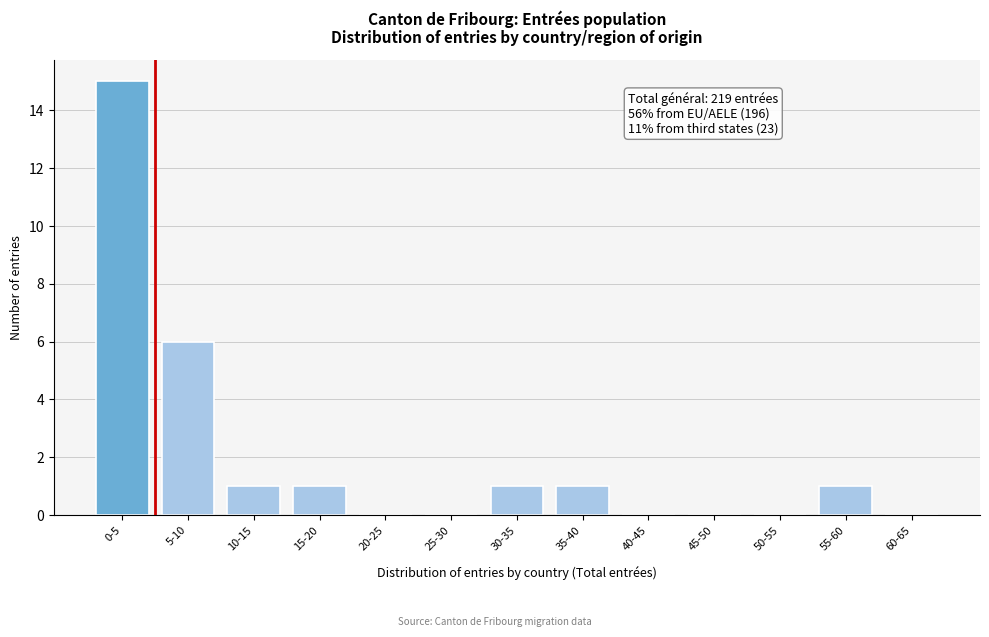

Reading left to right, what are all the values shown in this chart?

0-5=15	5-10=6	10-15=1	15-20=1	20-25=0	25-30=0	30-35=1	35-40=1	40-45=0	45-50=0	50-55=0	55-60=1	60-65=0